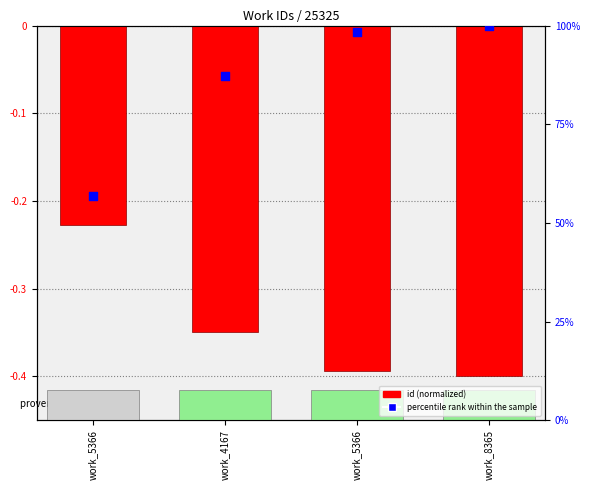

At how many categories does at least one series exceed 10?

4